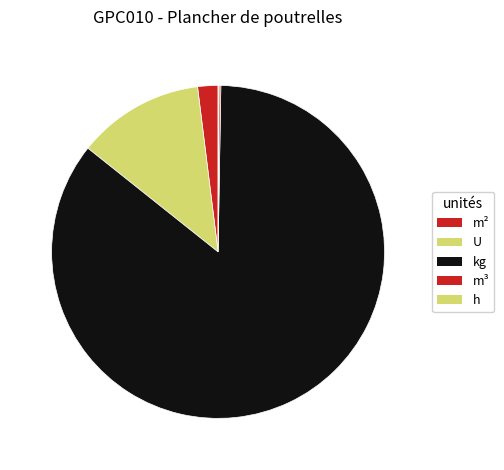

What is the largest slice in the pie chart?

kg